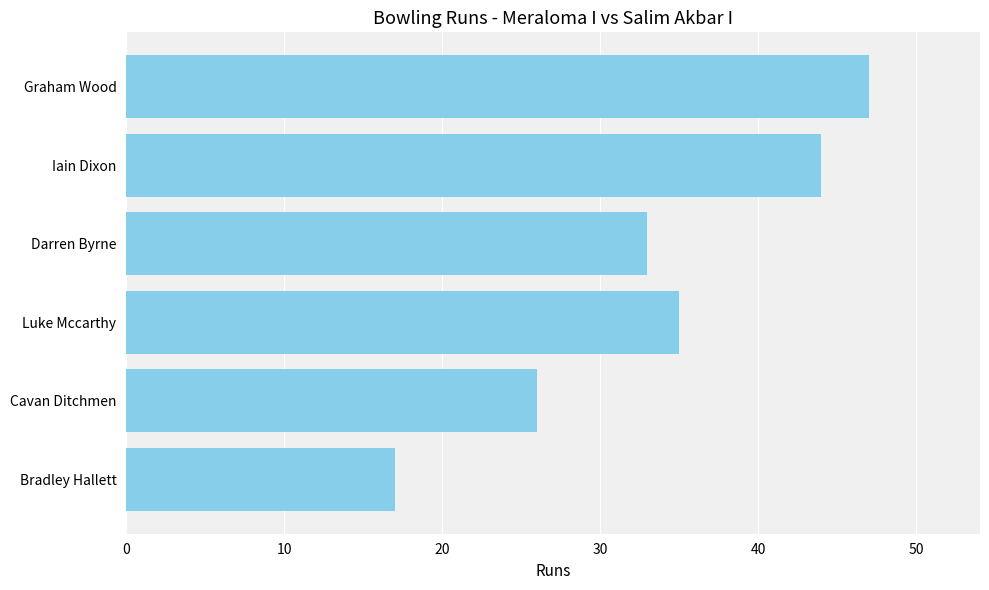

What is the difference between the second highest and minimum values?

27